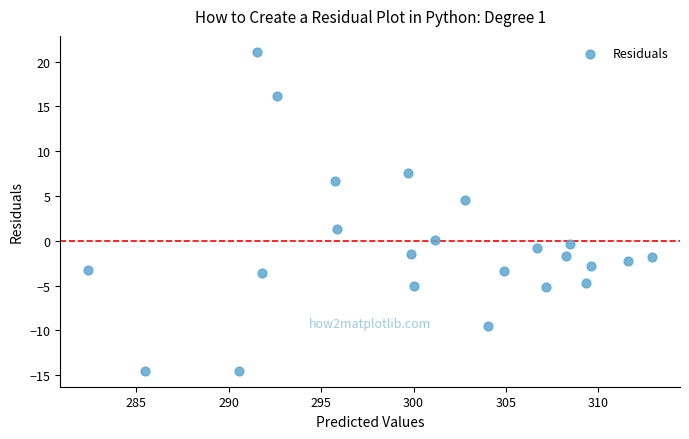

What is the range of Y values (max minus min)?

35.6